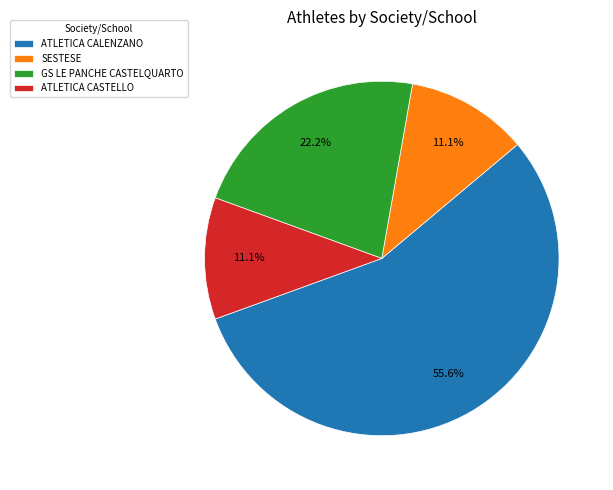

What is the largest slice in the pie chart?

ATLETICA CALENZANO